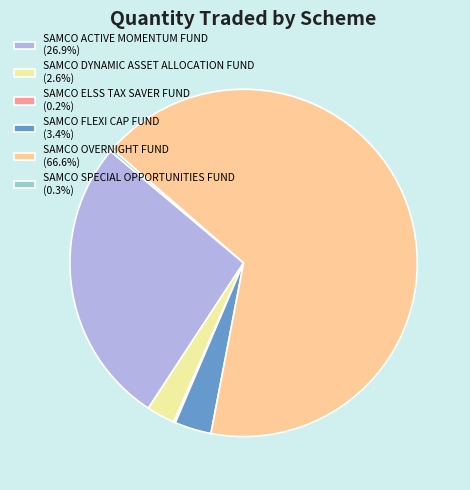

Count the number of slices in the pie.

6